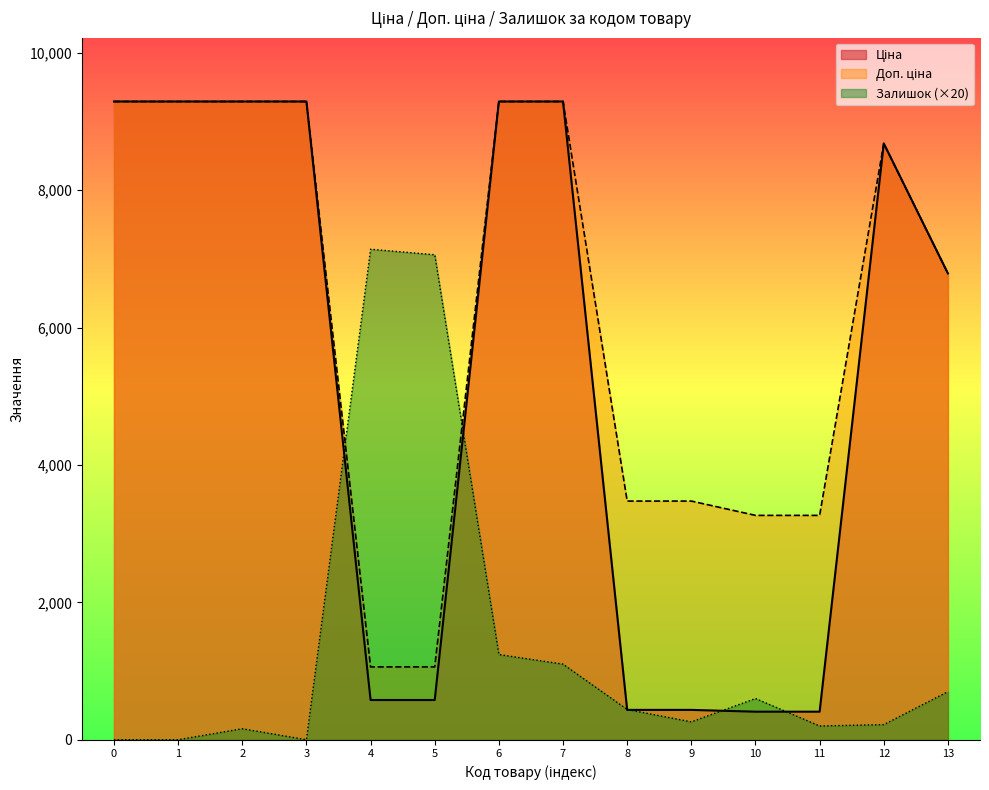

How many values in the Доп. ціна series exceed 8679?

7